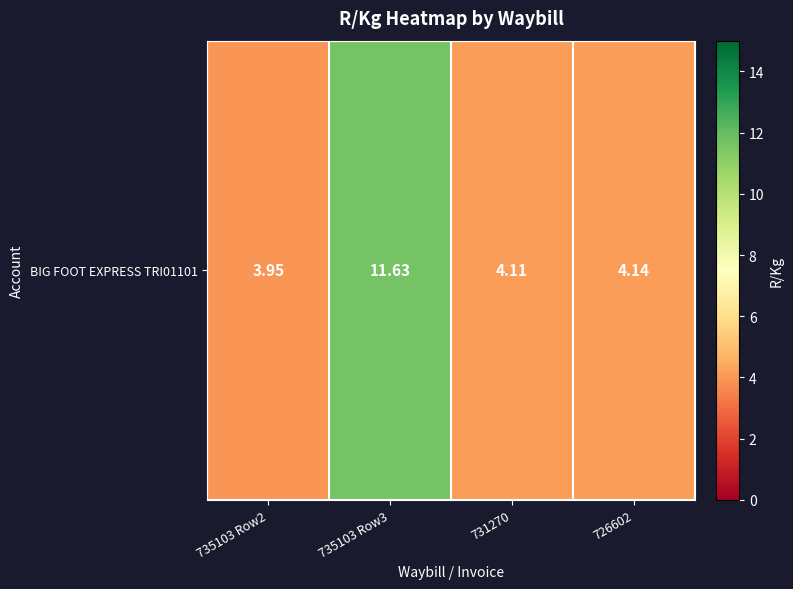

True or false: the data shows 11.6 at 735103 Row3.

True